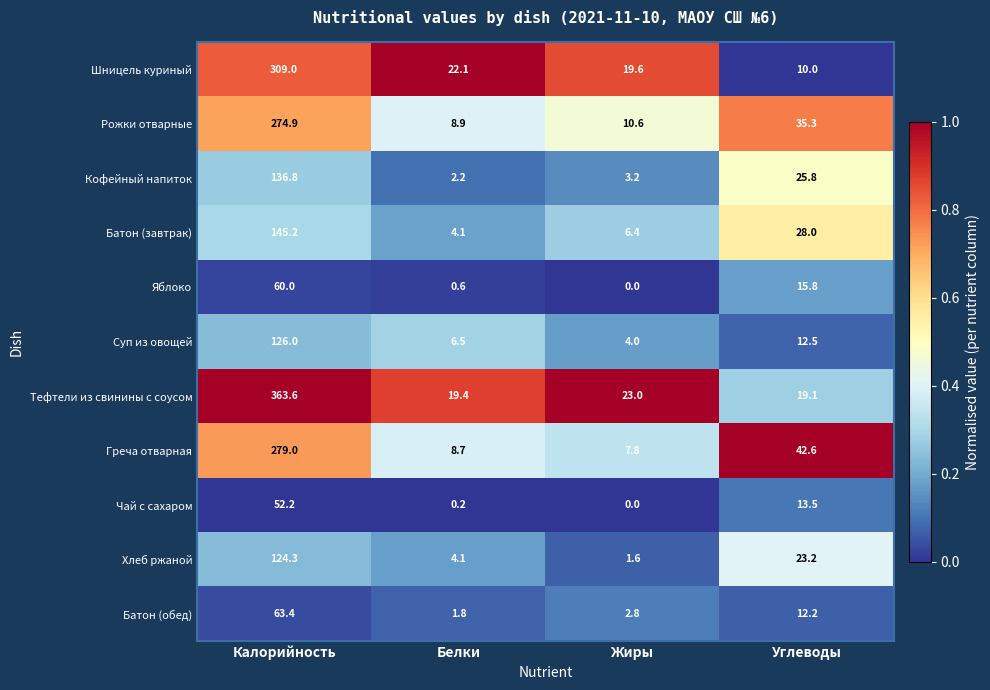

Which series has the largest total across all categories?

Тефтели из свинины с соусом